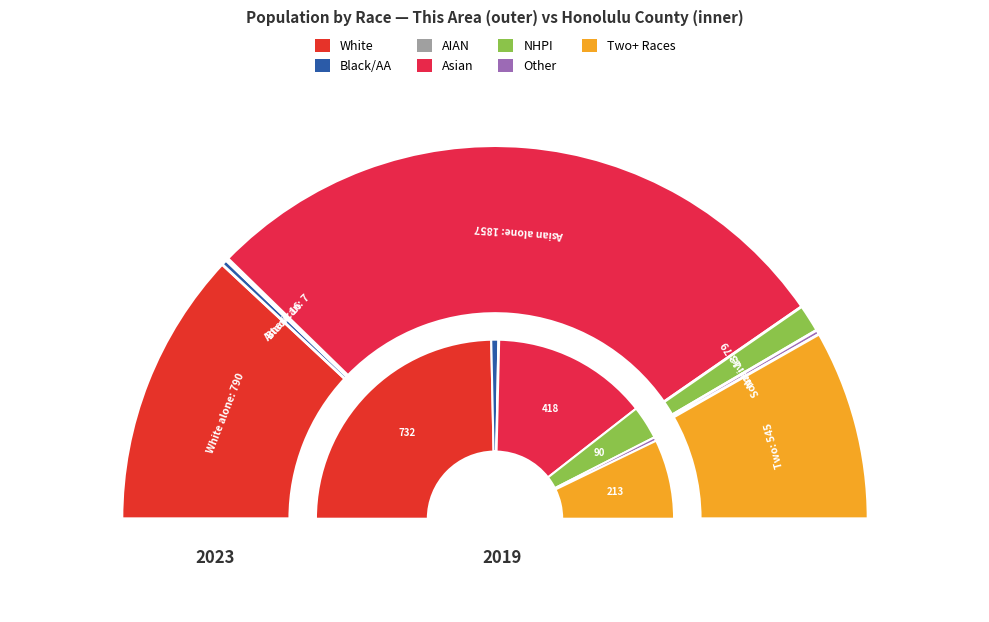

What percentage do American Indian and Alaska Native and Native Hawaiian and Other Pacific Islander together represent?

2.6%